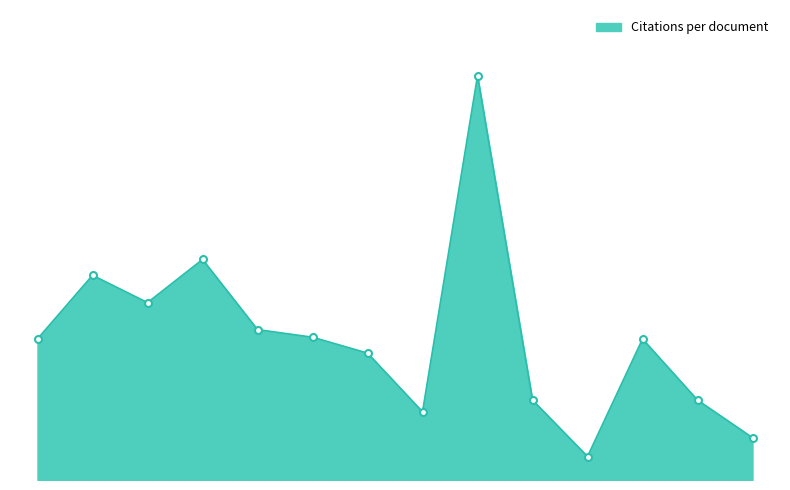

Reading left to right, what are all the values shown in this chart?

30.0	43.6	37.7	46.9	32.0	30.4	27.0	14.5	86.0	17.0	5.0	30.0	17.0	9.0